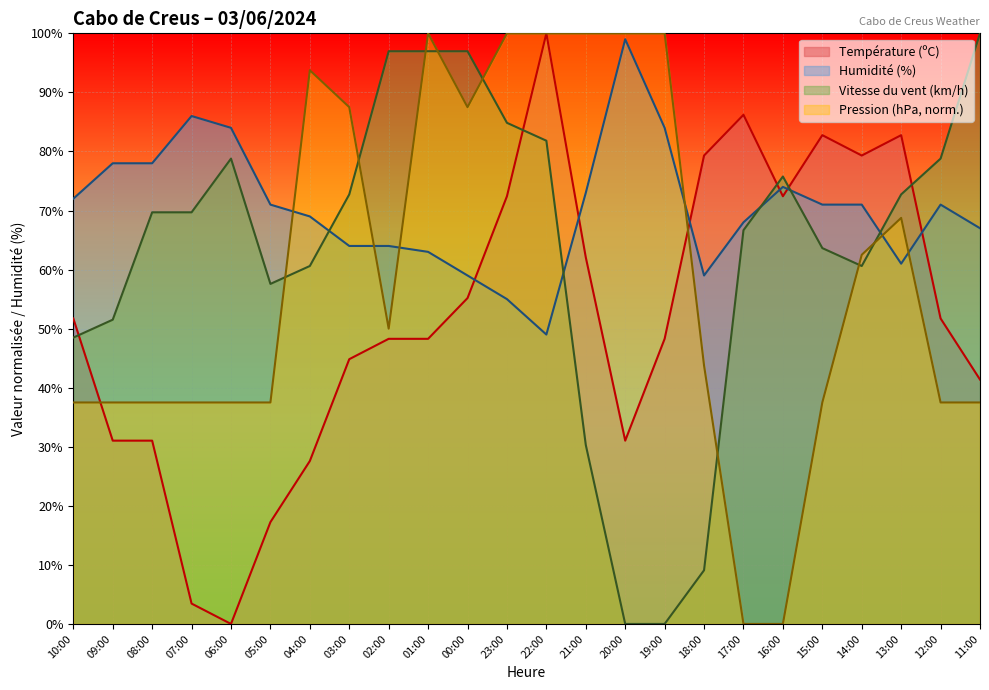

Between which two adjacent categories do Vitesse du vent (km/h) and Température (ºC) first intersect?

10:00 and 09:00